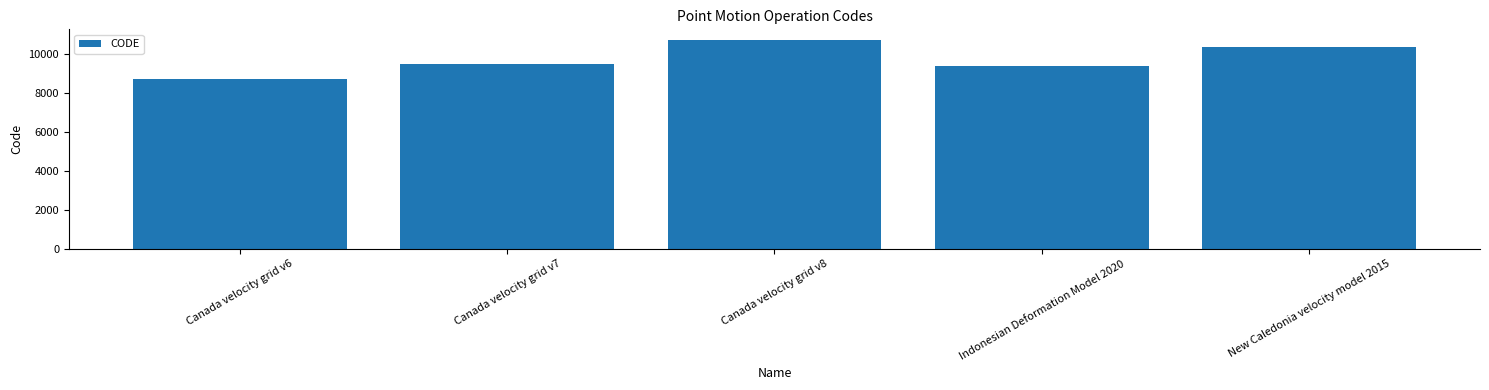

What is the value of the 2nd bar from the left?

9483